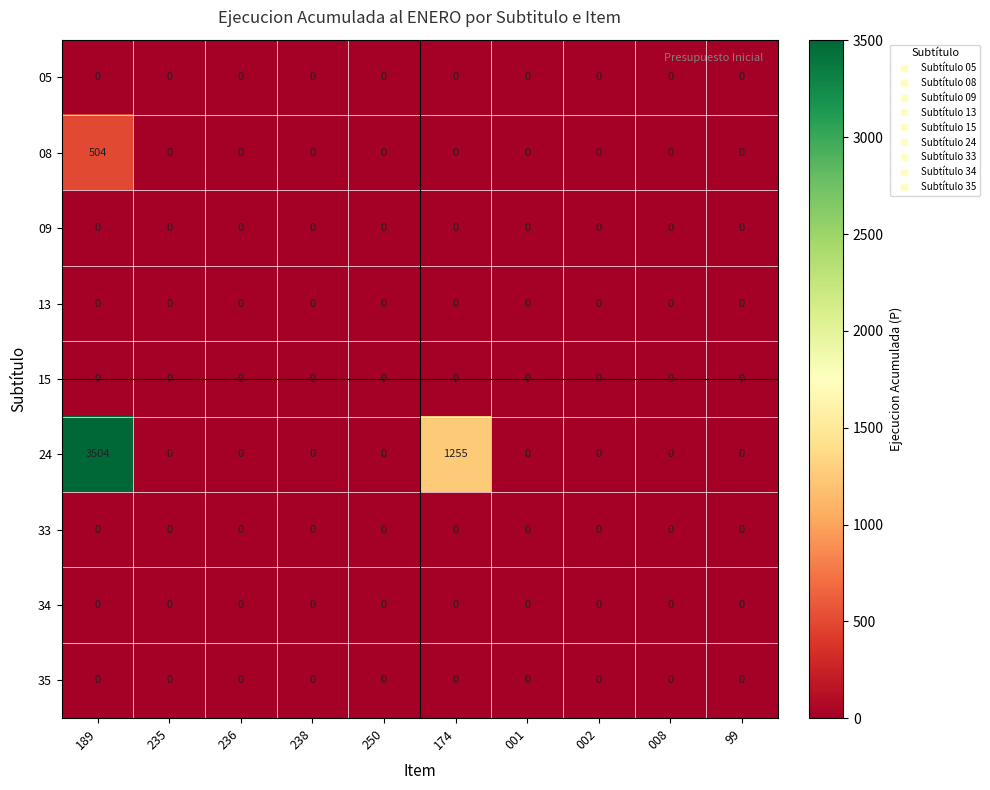

The value of 05 at 174 is 0. True or false?

True